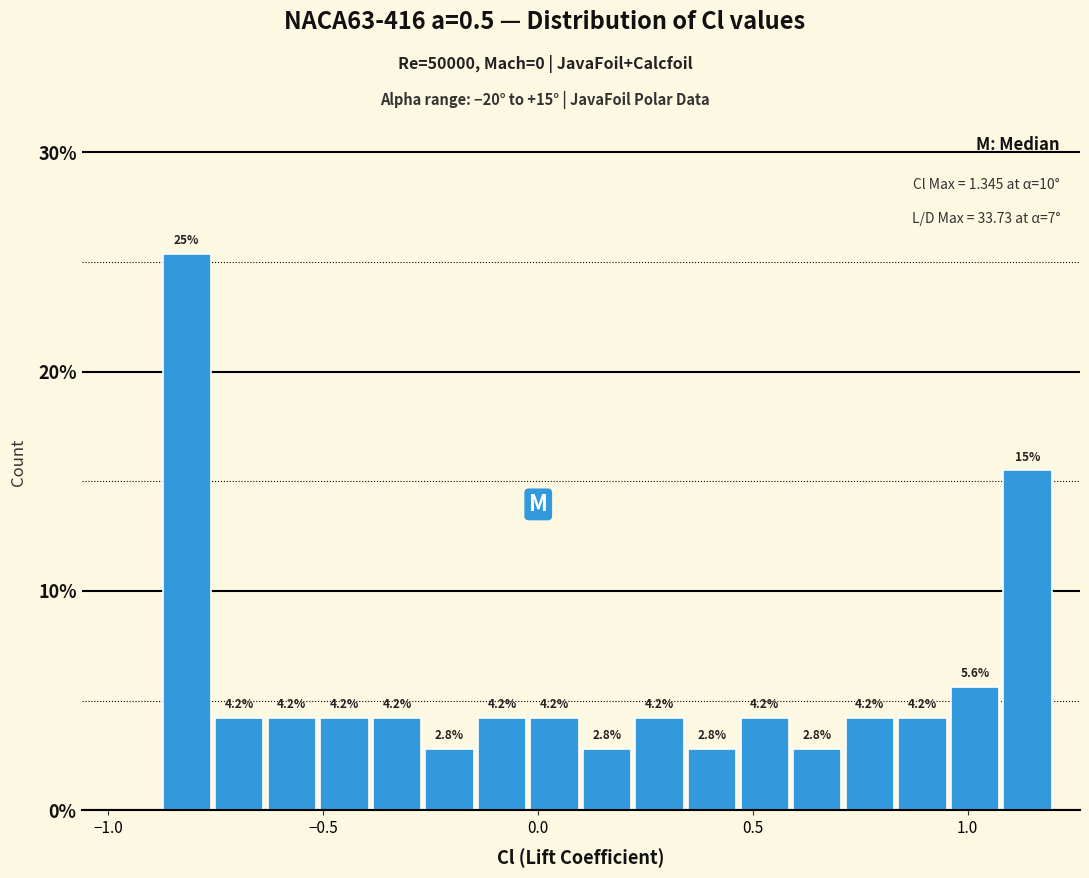

Around what value on the x-axis is the tallest bar? Give the approximate position of its centre, as read against the axis.

-0.80